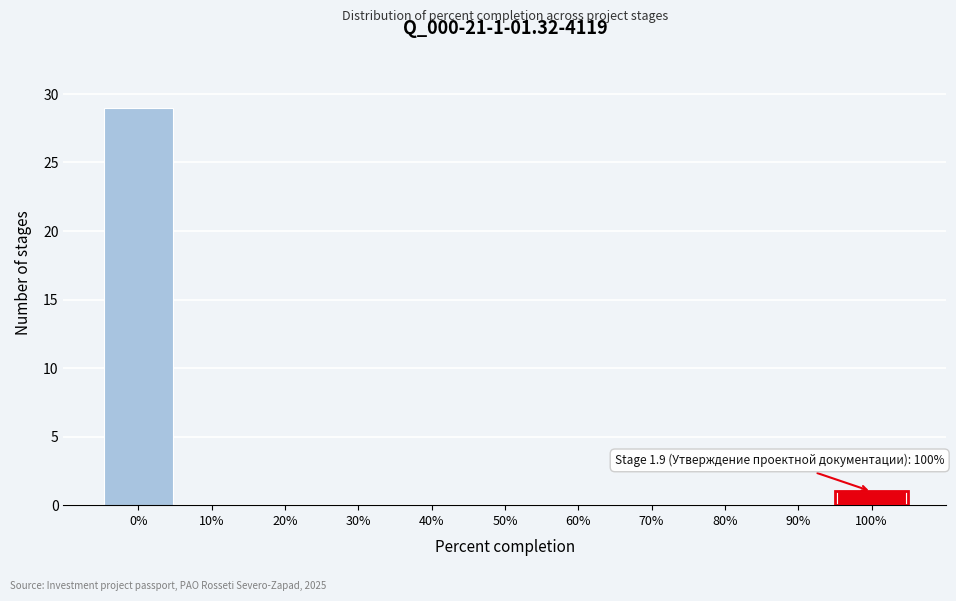

Reading right to left, what are all the values shown in this chart?

100%=1	90%=0	80%=0	70%=0	60%=0	50%=0	40%=0	30%=0	20%=0	10%=0	0%=29